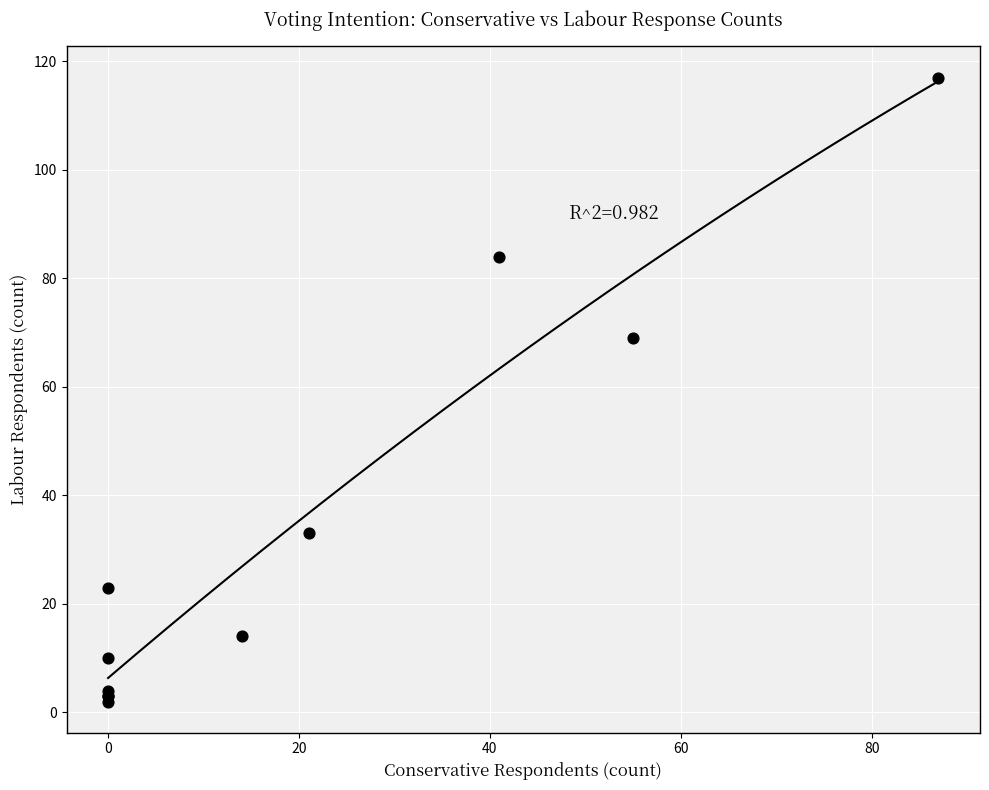

What Y value in the scatter plot is closest to 59?

69